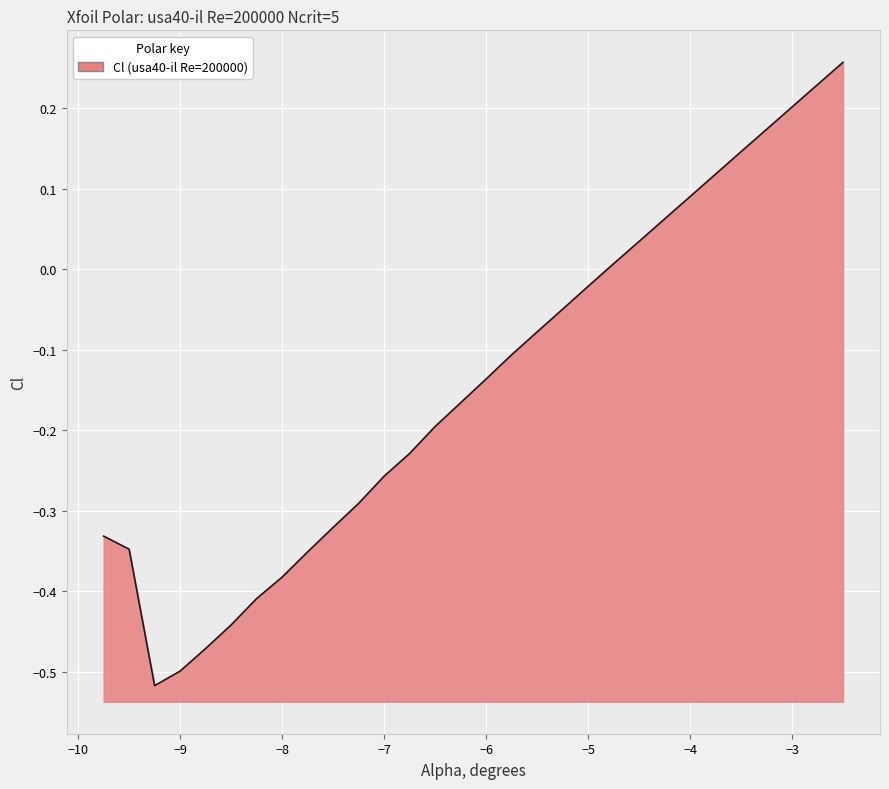

The value at −3 is 0.2. True or false?

True